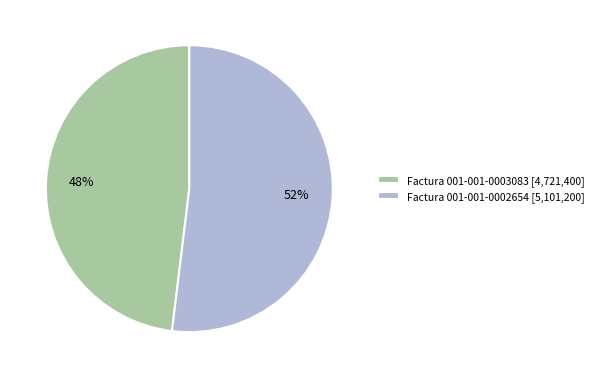

True or false: Factura 001-001-0002654 accounts for 52% of the total.

True